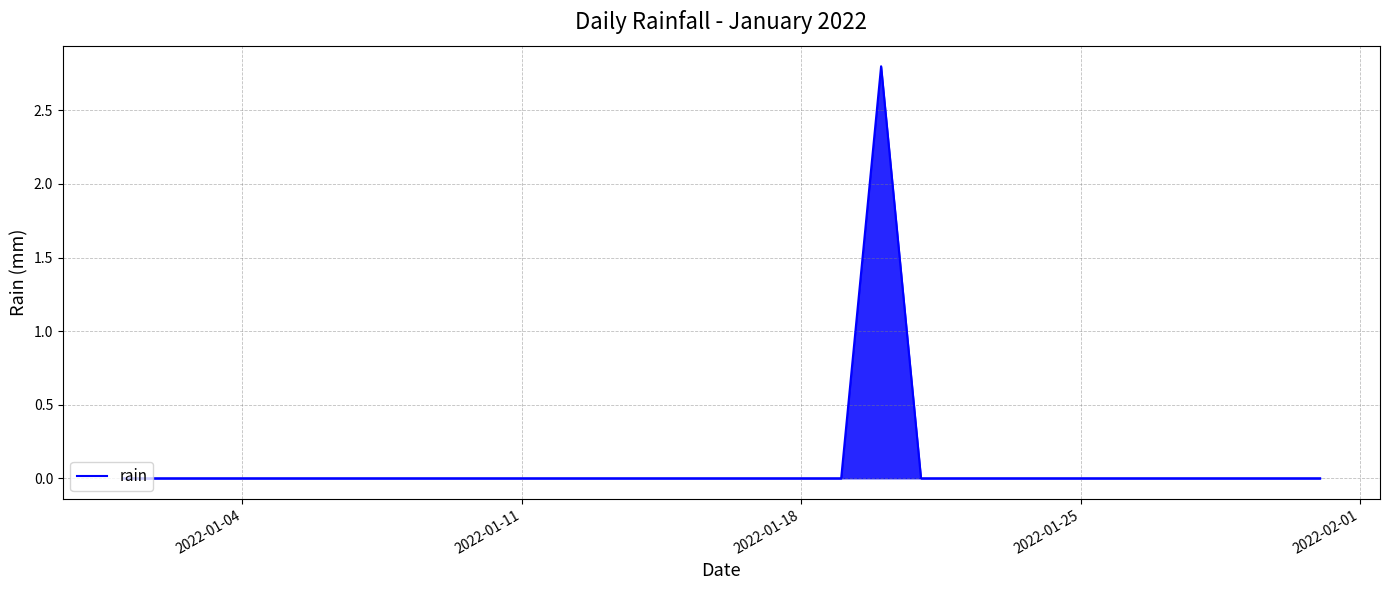

What is the maximum value shown in the chart?

2.8